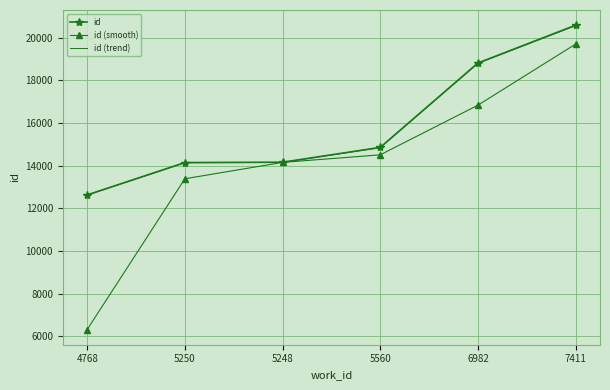

Which series has the largest range (max minus min)?

id (smooth)